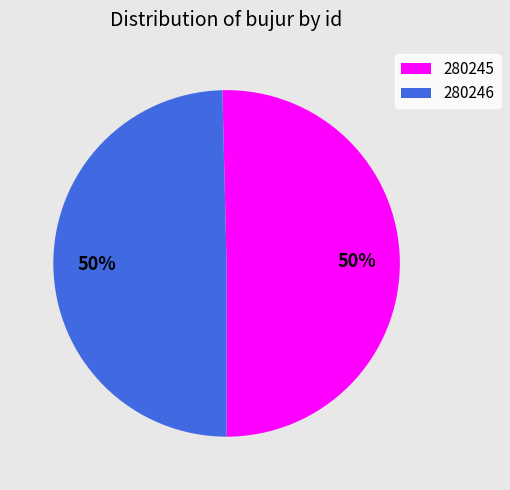

Do 280245 and 280246 together represent more than half of the pie?

Yes